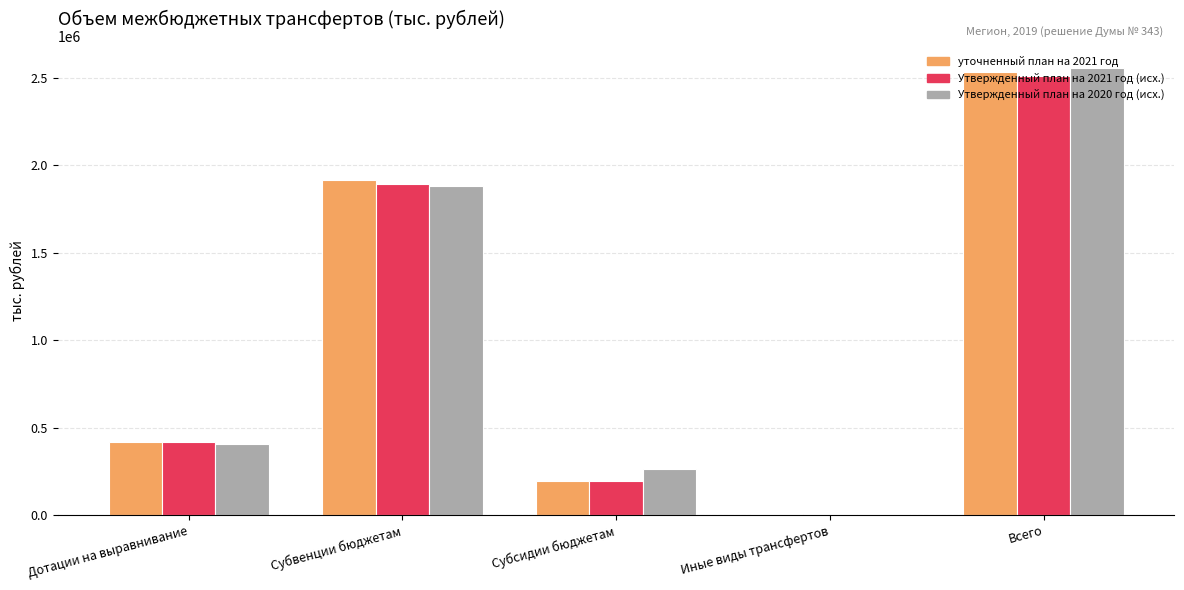

At which category is the sum across all series the highest?

Всего